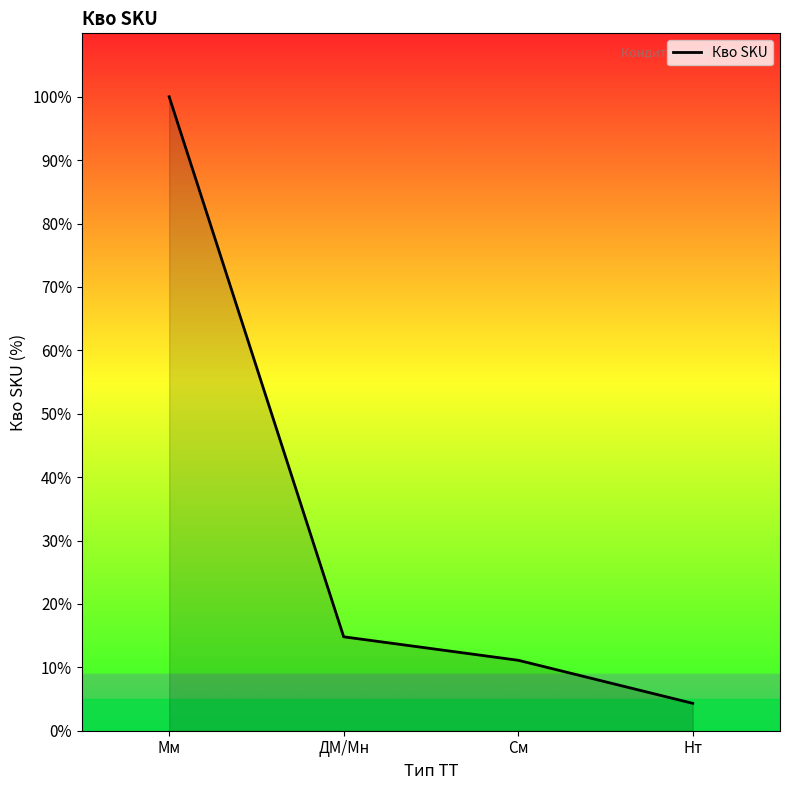

Does the chart display data point markers on the line(s)?

No